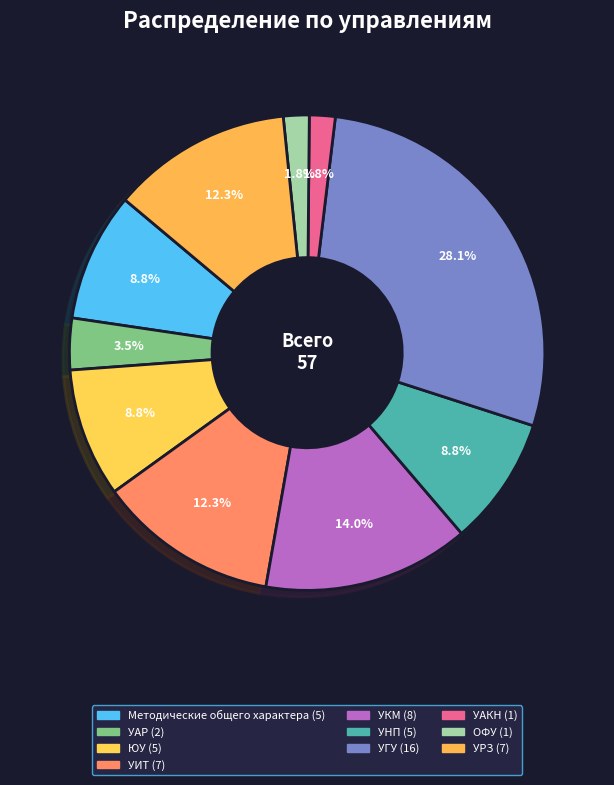

To the nearest percent, what is the difference between the largest and smallest slice percentages?

26%